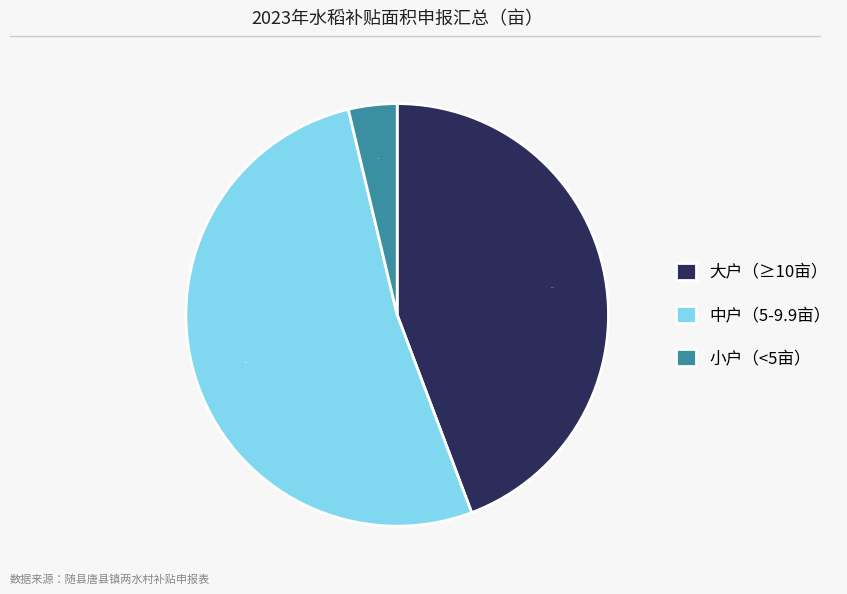

What is the largest slice in the pie chart?

中户（5-9.9亩）